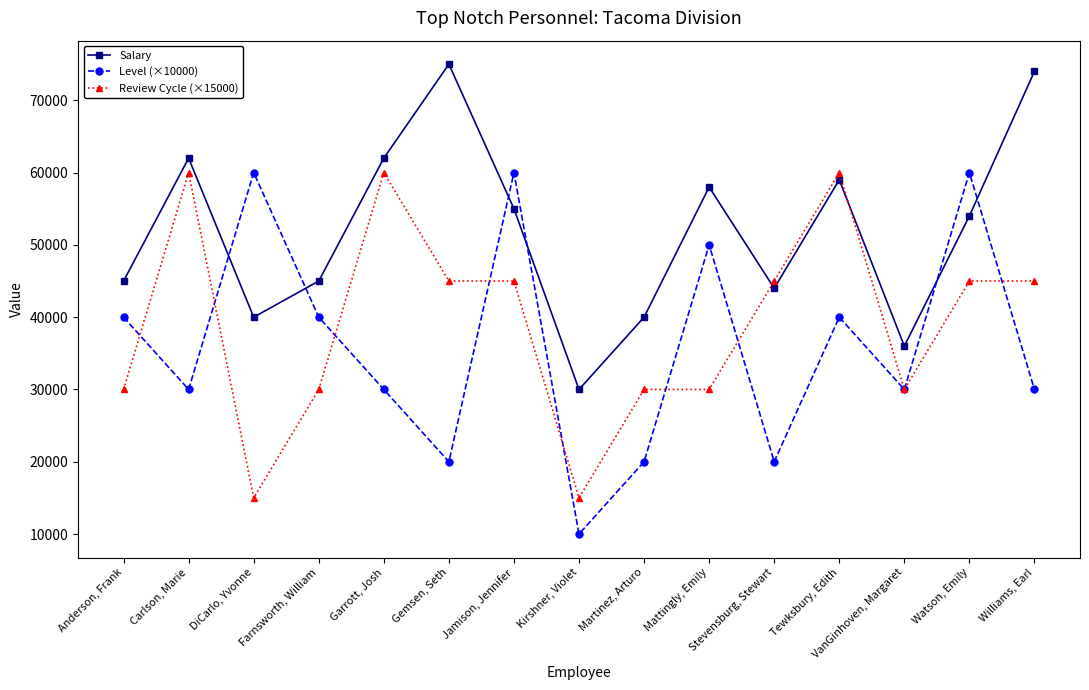

At how many categories does at least one series exceed 20670?

15